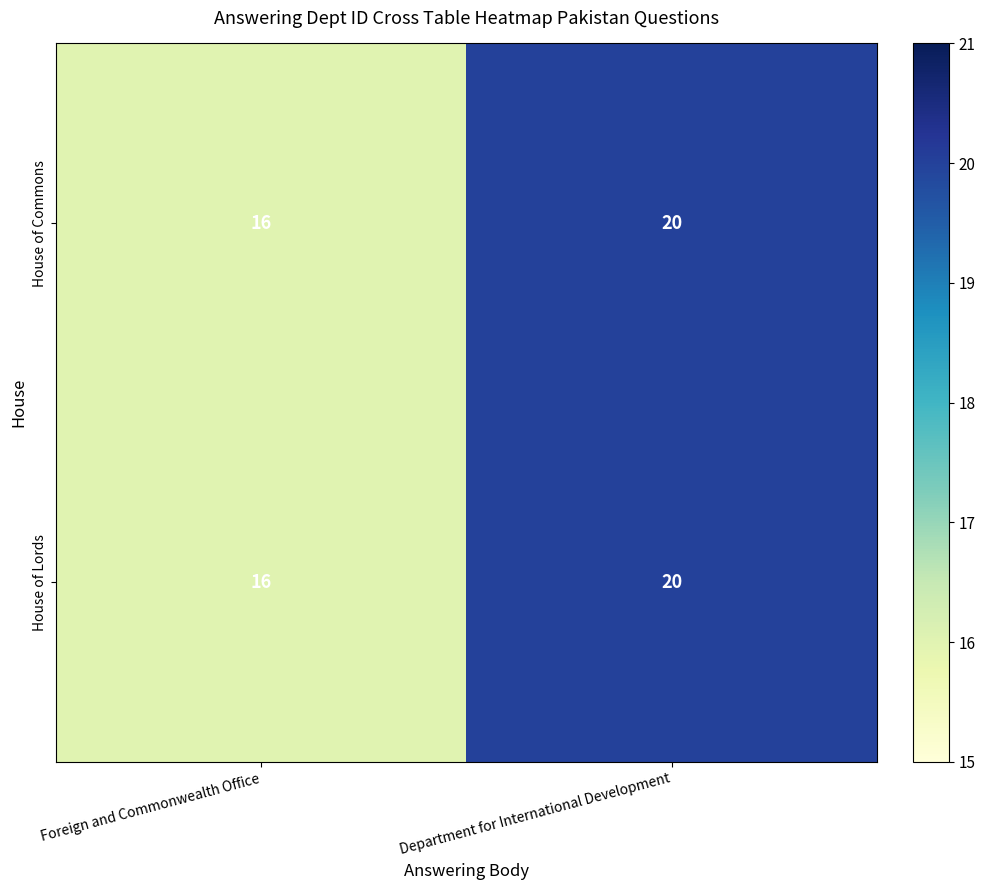

At how many categories does at least one series exceed 19?

1